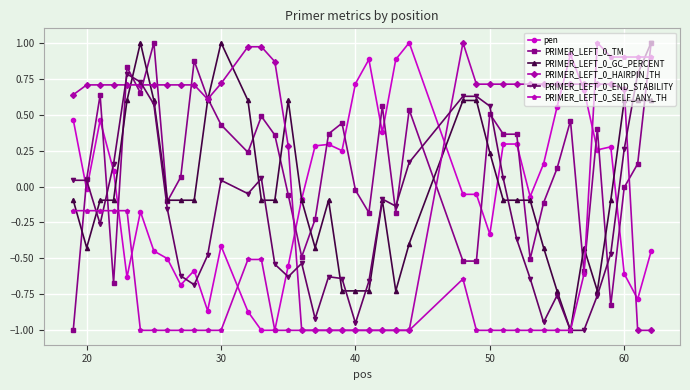

How many values in PRIMER_LEFT_0_END_STABILITY are above zero?

16